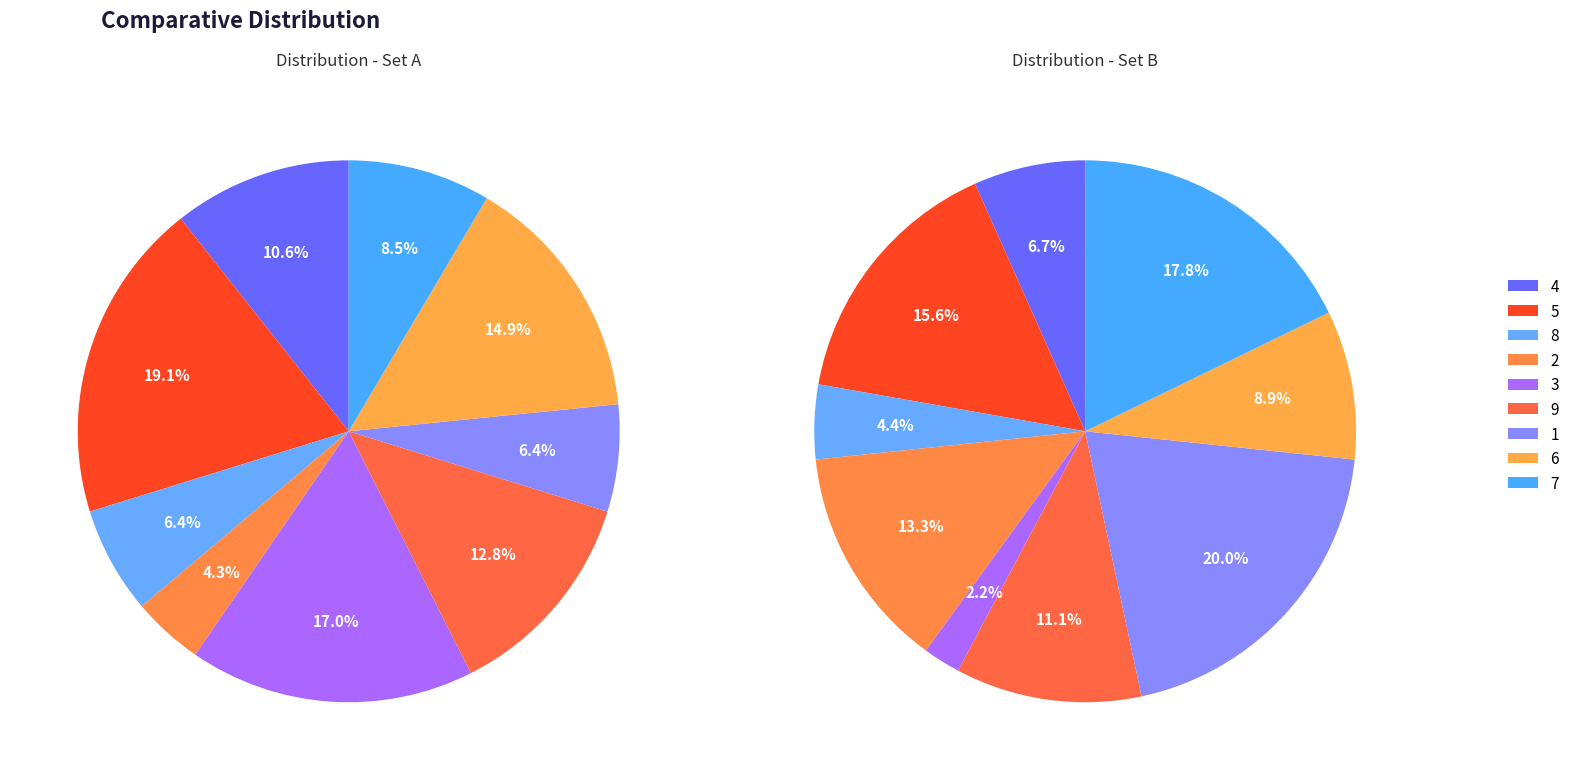

Which slice is the largest?

5